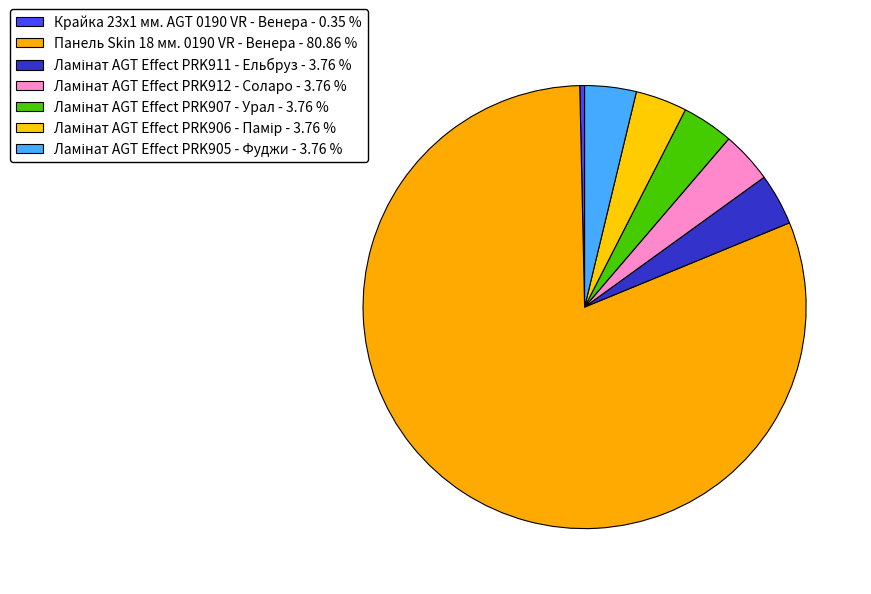

How many segments does this pie chart have?

7